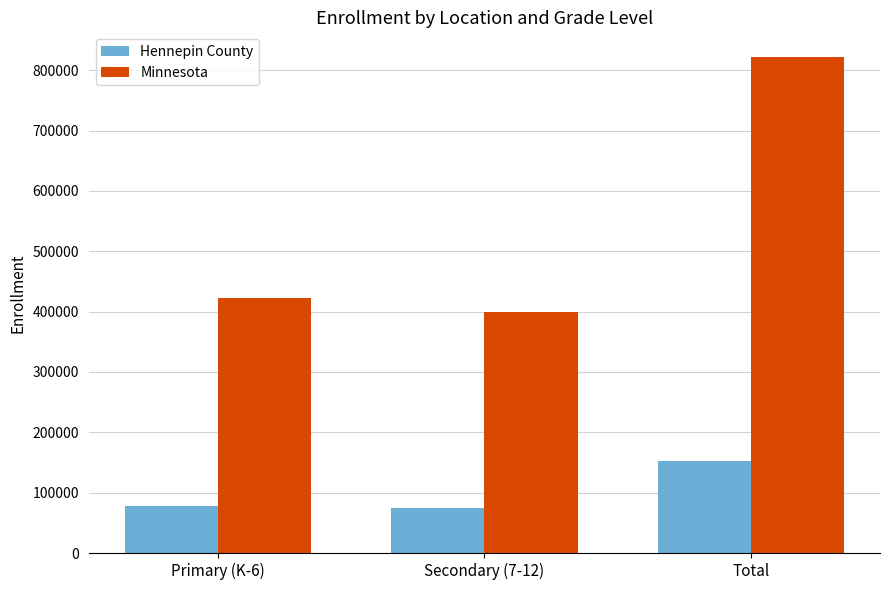

At which label does Minnesota reach its minimum?

Secondary (7-12)